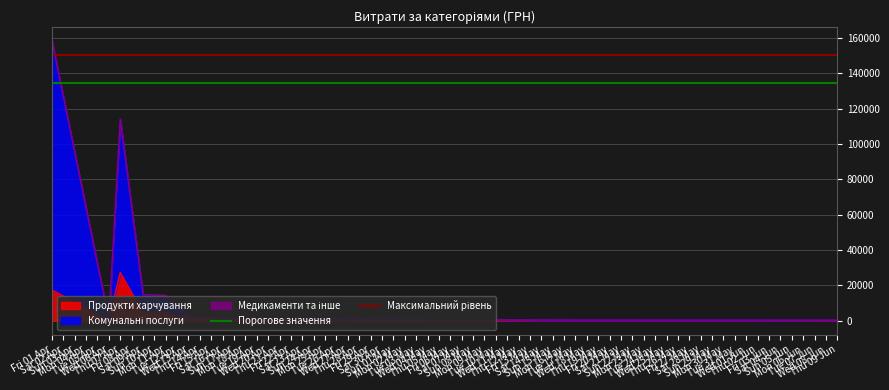

What is the maximum value shown in the chart?

150682.1